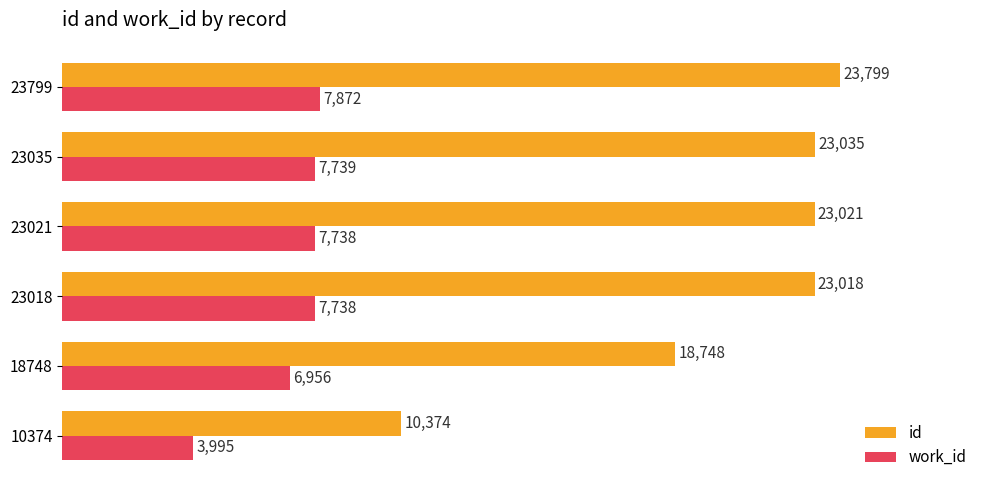

True or false: work_id has a value of 7738 at 23018.

True